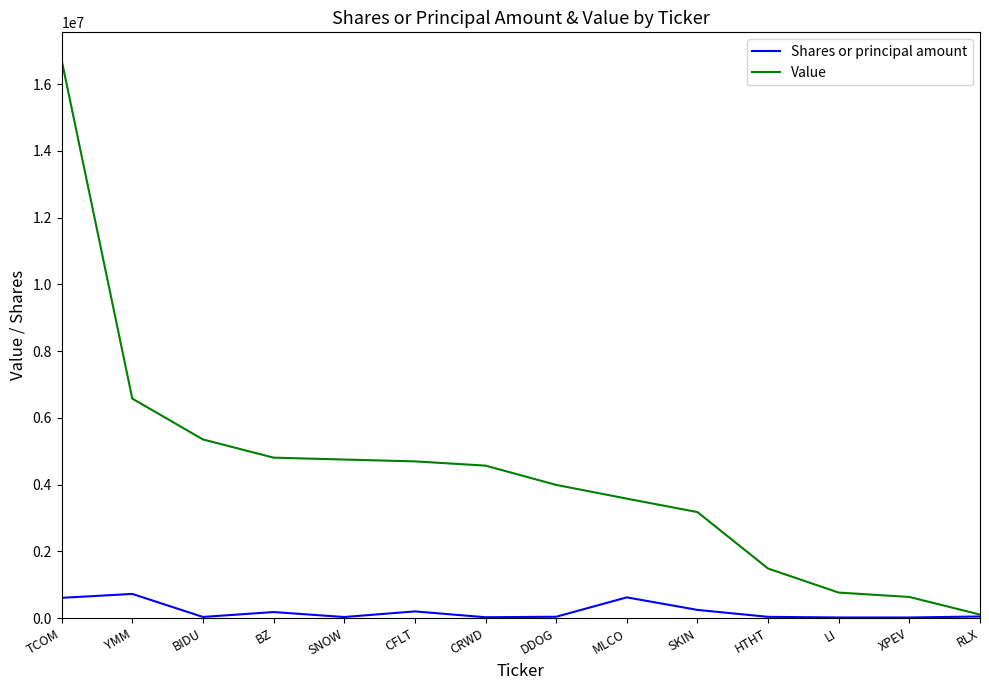

Rank the series at SKIN from lowest to highest value.

Shares or principal amount, Value